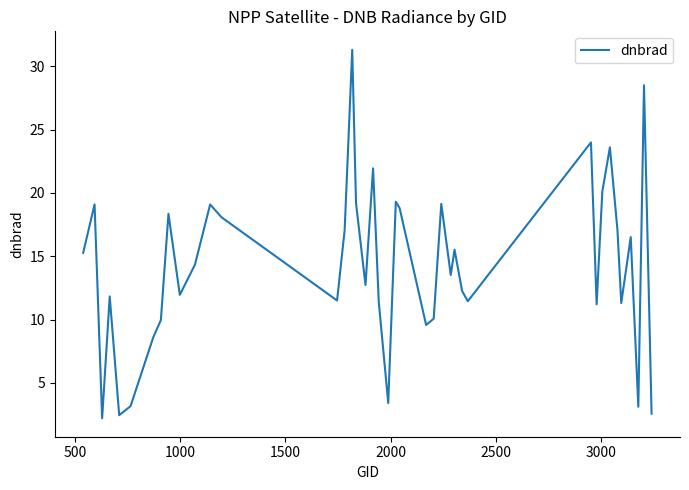

What is the minimum value shown in the chart?

2.2